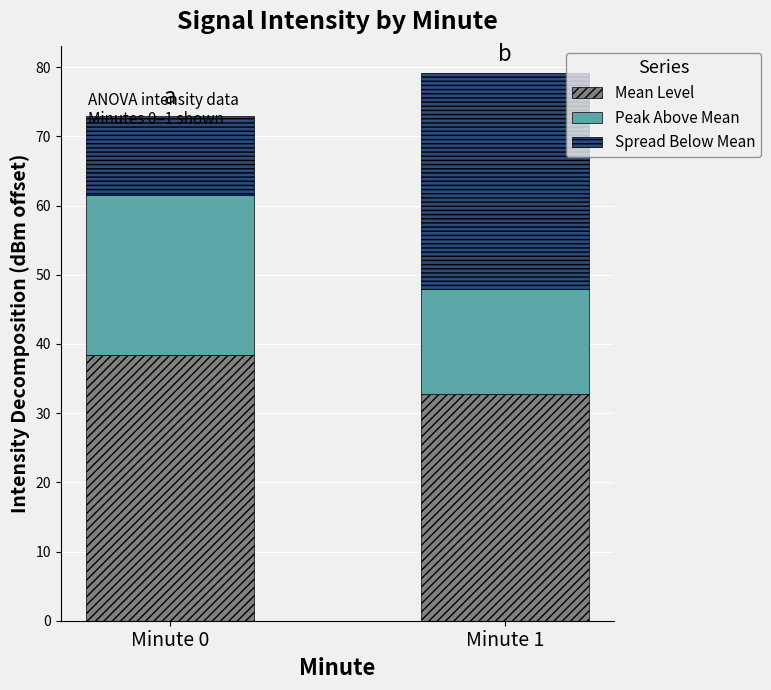

Which category has the highest value in the Mean Level series?

Minute 0